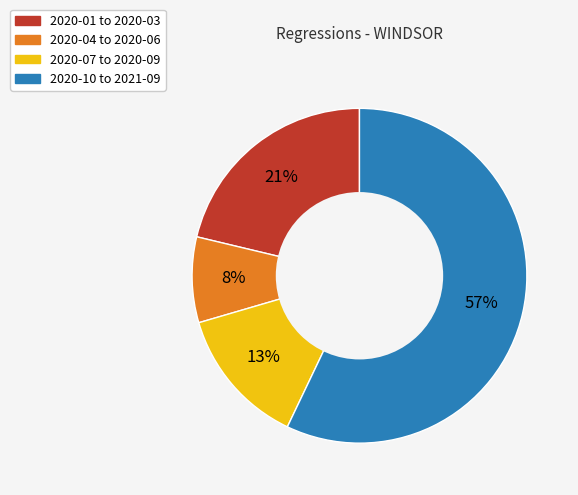

Do 2020-10 to 2021-09 and 2020-01 to 2020-03 together represent more than half of the pie?

Yes